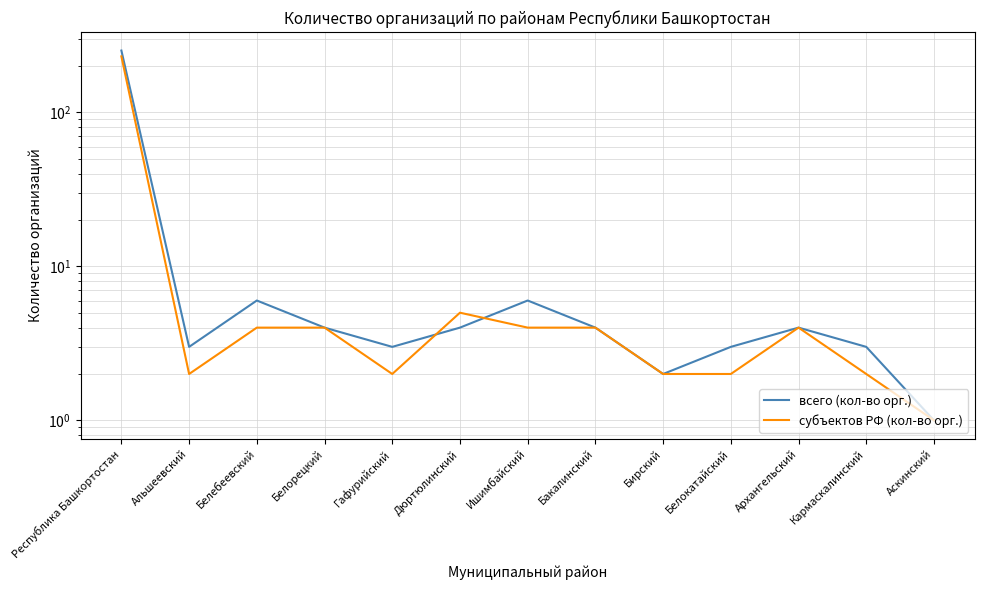

How many interior local valleys does the субъектов РФ (кол-во орг.) series have?

2